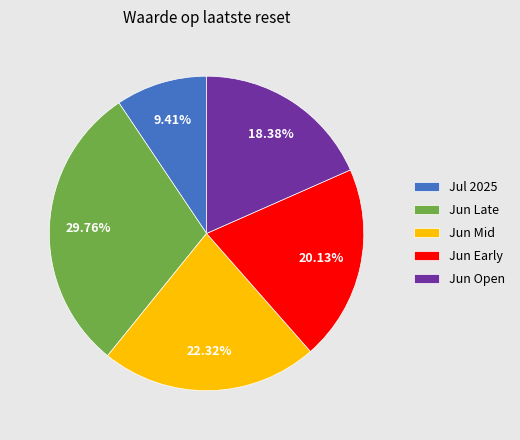

Is there a majority slice in this chart?

No